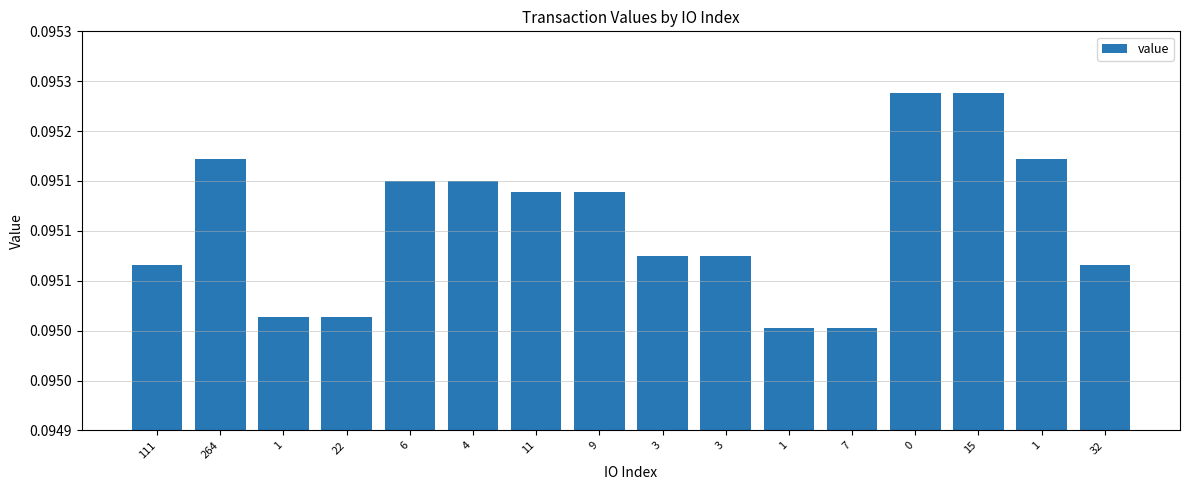

What value does the data have at 9?

0.1